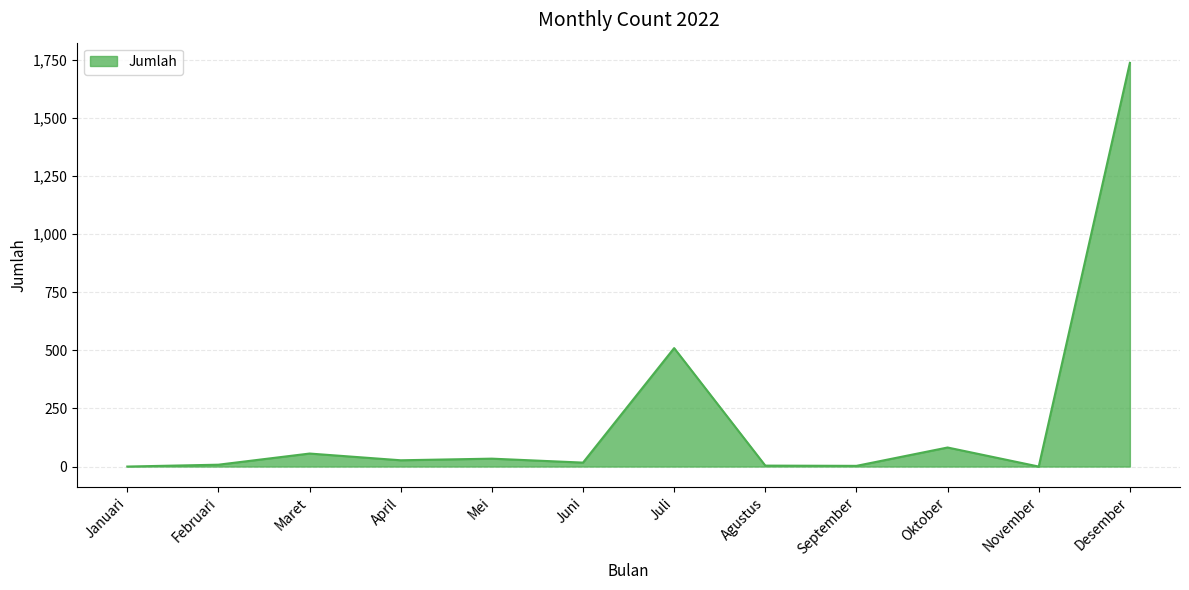

The chart shows a value of -766 at November. True or false?

False